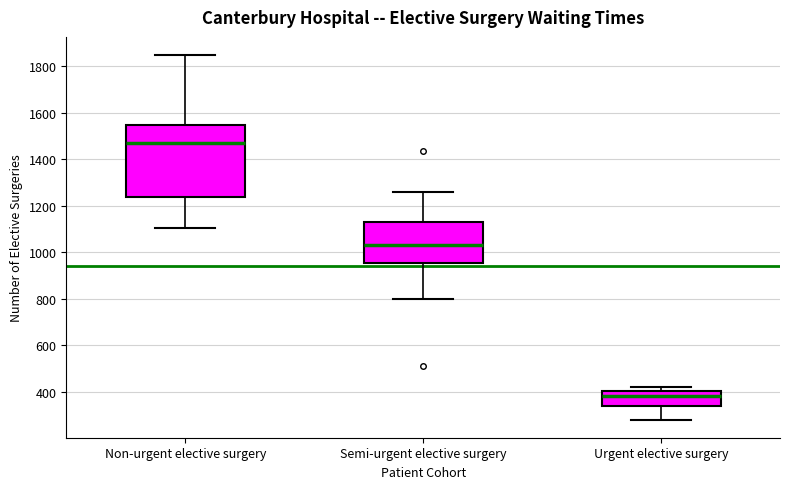

Which box's median line is the highest?

Non-urgent elective surgery